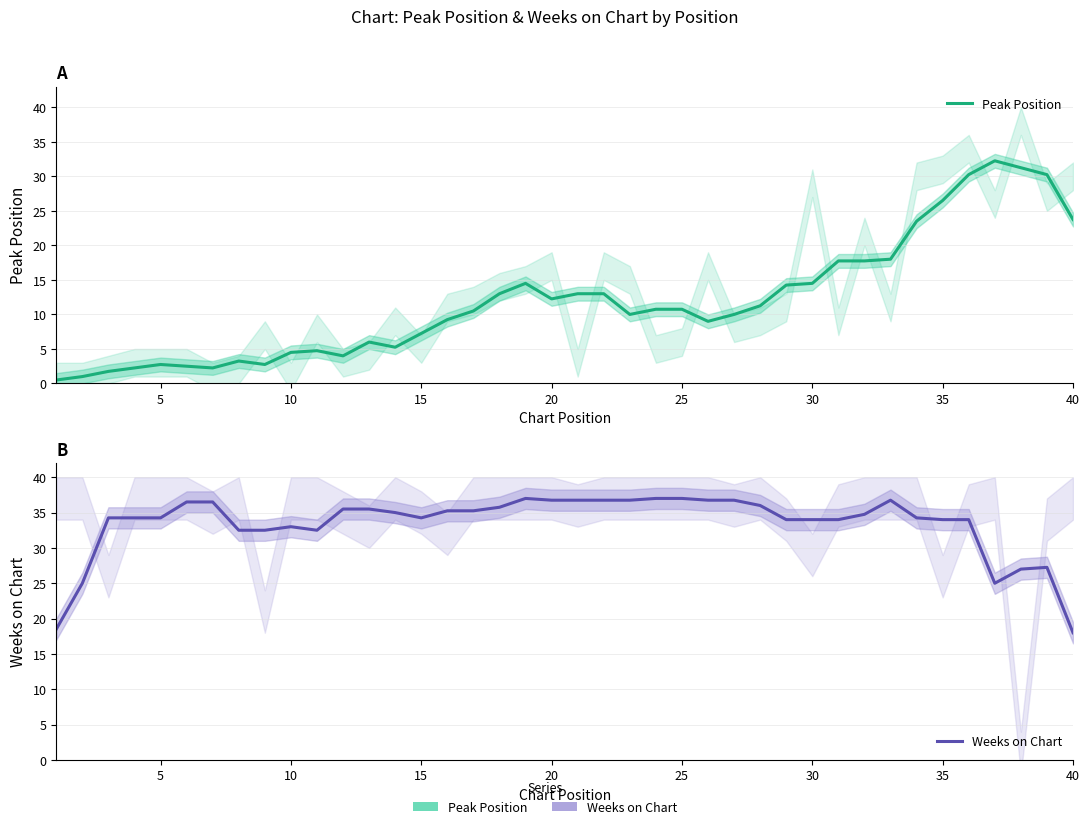

How many times do Peak Position and Weeks on Chart cross each other?

1